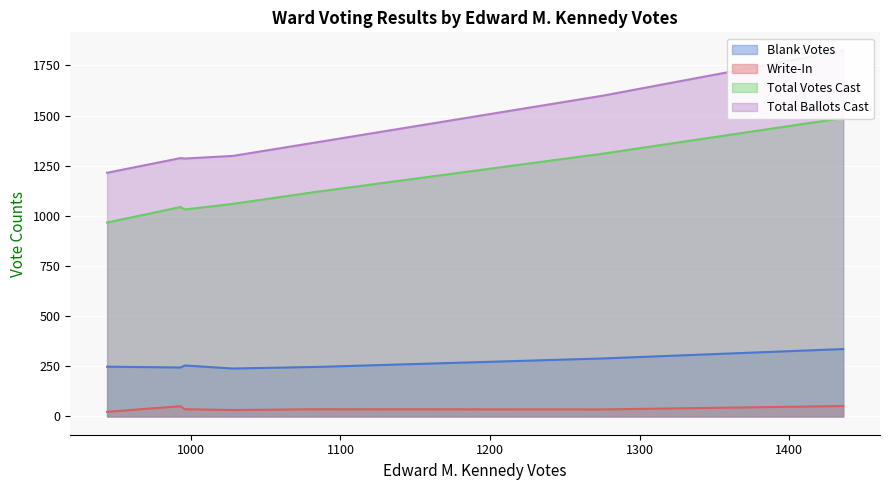

Rank the series by their maximum value, from highest to lowest.

Total Ballots Cast, Total Votes Cast, Blank Votes, Write-In